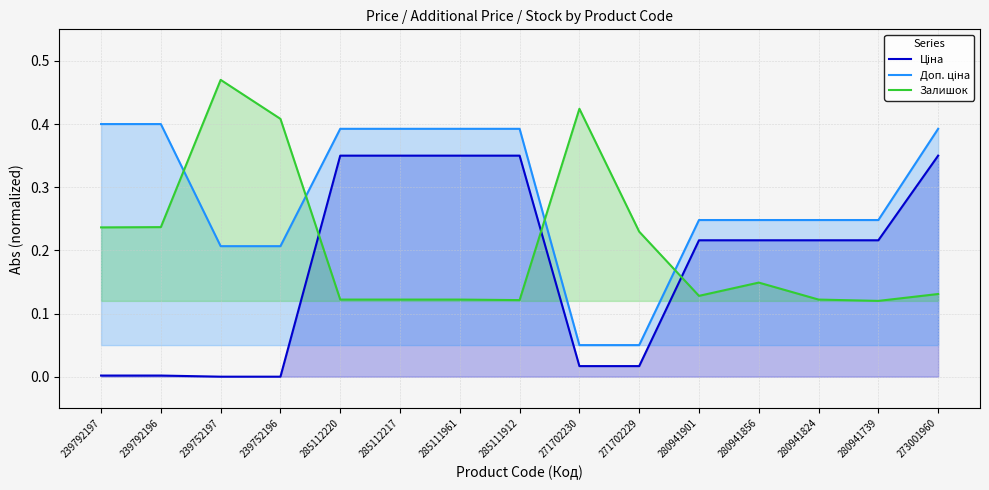

Reading right to left, list all the values displayed in this chart.

Ціна: 0.3	0.2	0.2	0.2	0.2	0.0	0.0	0.3	0.3	0.3	0.3	0.0	0.0	0.0	0.0
Доп. ціна: 0.4	0.2	0.2	0.2	0.2	0.1	0.1	0.4	0.4	0.4	0.4	0.2	0.2	0.4	0.4
Залишок: 0.1	0.1	0.1	0.1	0.1	0.2	0.4	0.1	0.1	0.1	0.1	0.4	0.5	0.2	0.2